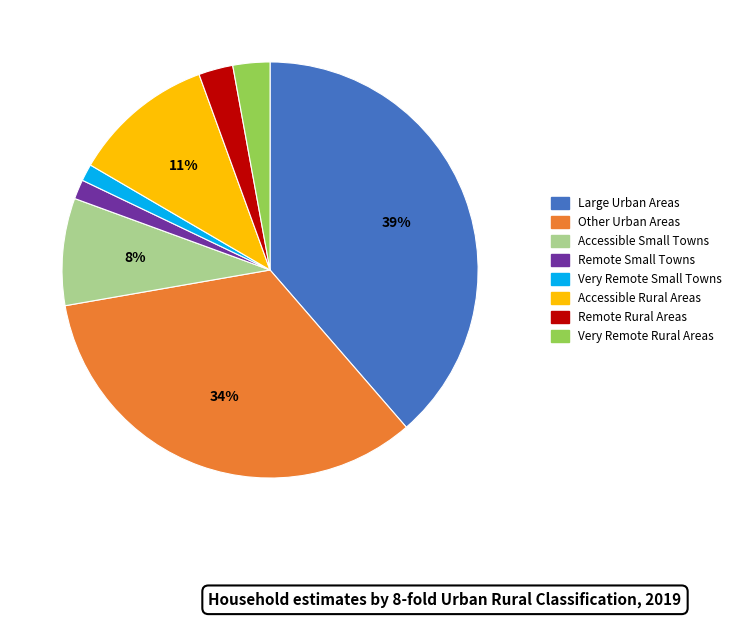

Is it true that Remote Small Towns is 13% of the pie?

False